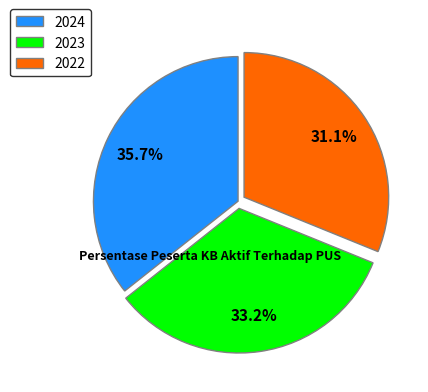

What percentage do 2024 and 2023 together represent?

68.9%